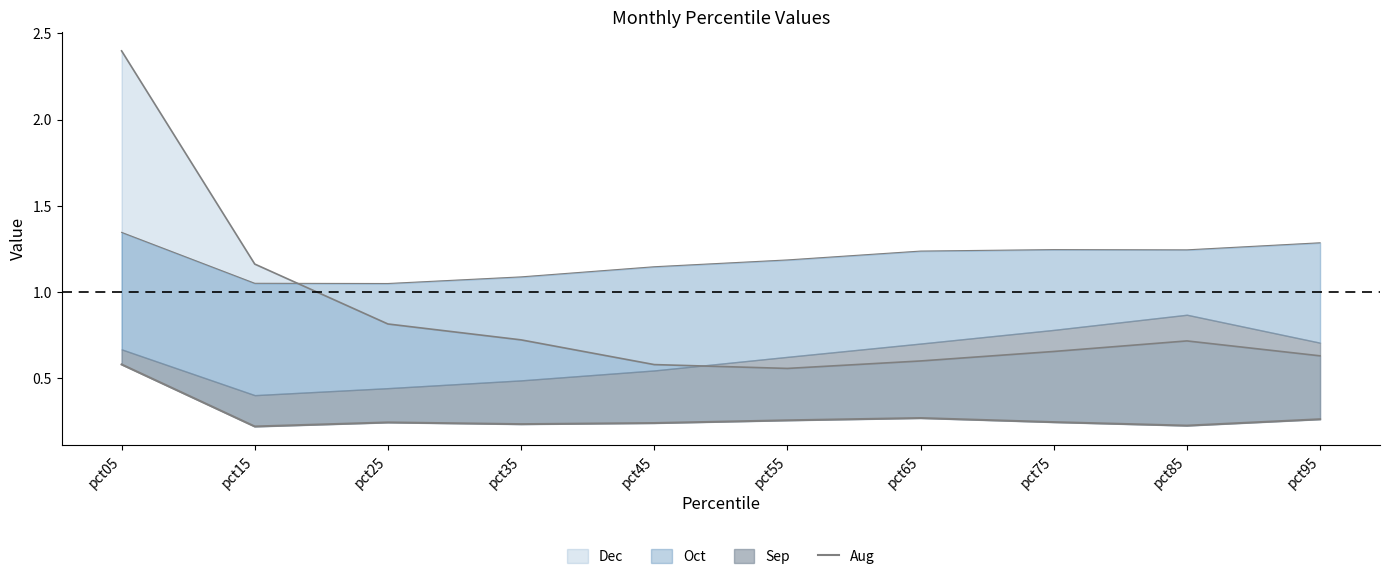

What is the value of the 6th point from the left?

0.3